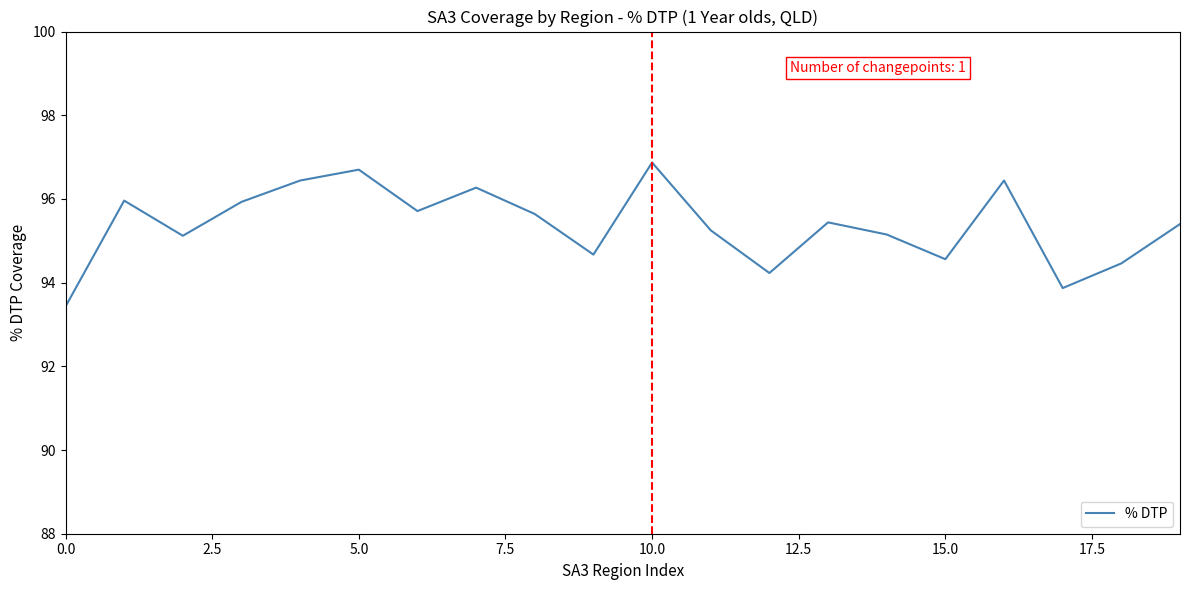

How many interior local valleys (lower than both neighbors) does the data have?

6